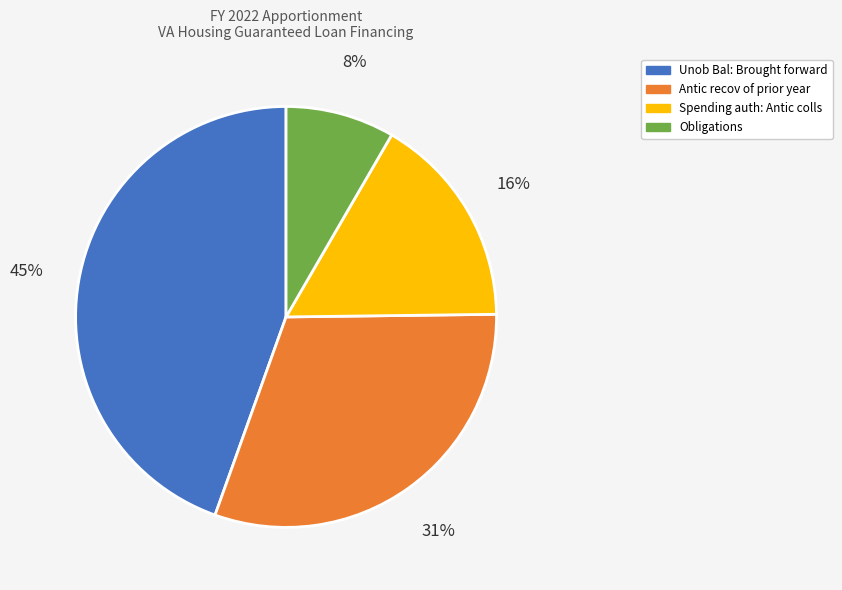

Does Obligations represent more than half of the total?

No